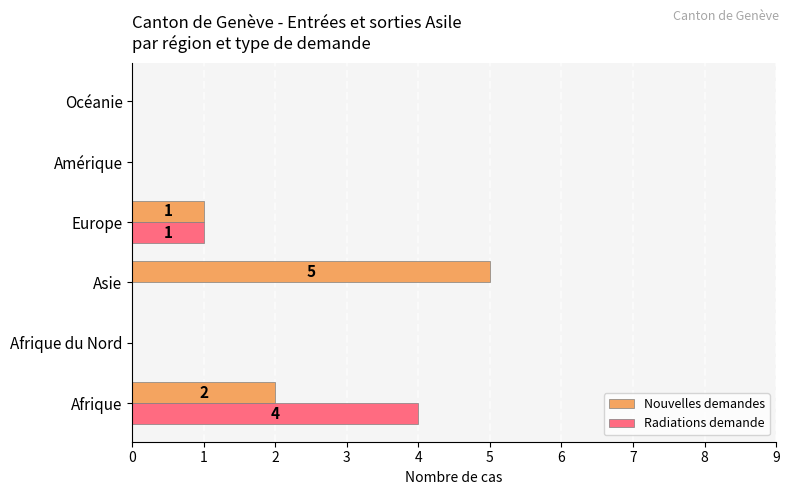

True or false: Radiations demande has a value of 2 at Amérique.

False